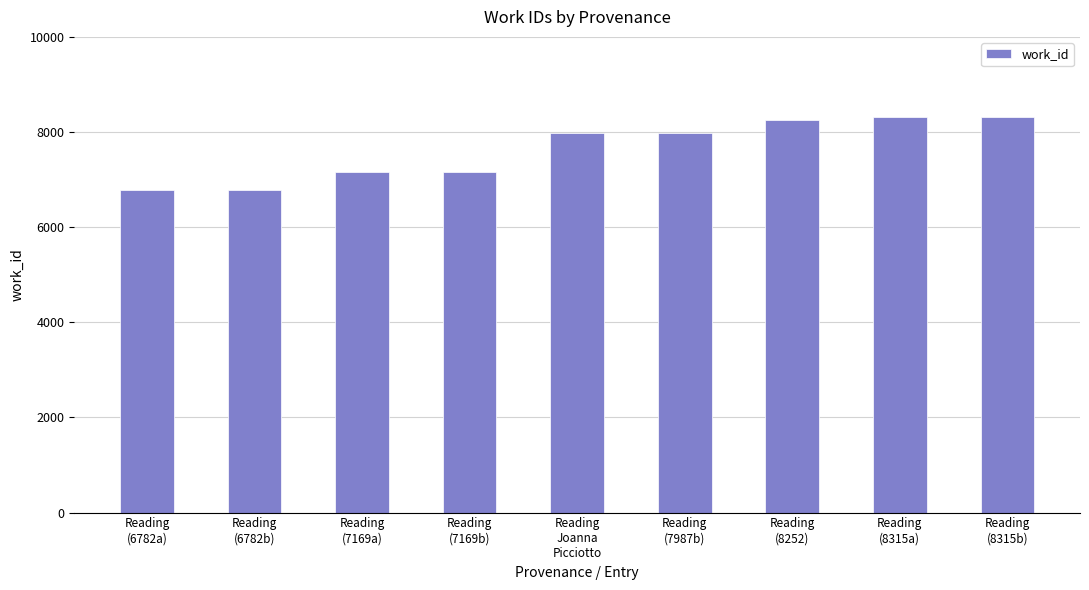

What is the label of the 7th bar from the right?

Reading
(7169a)